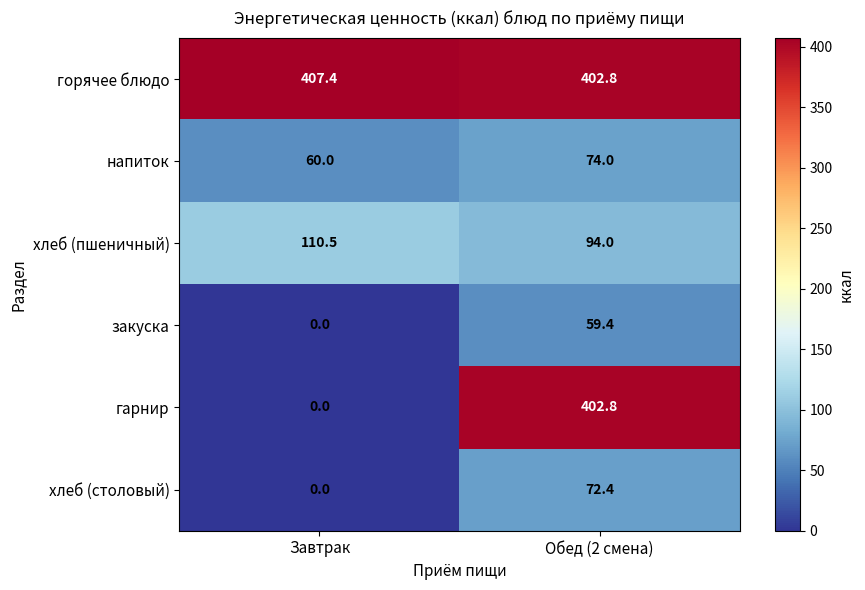

Which series changed the most between Завтрак and Обед (2 смена)?

гарнир